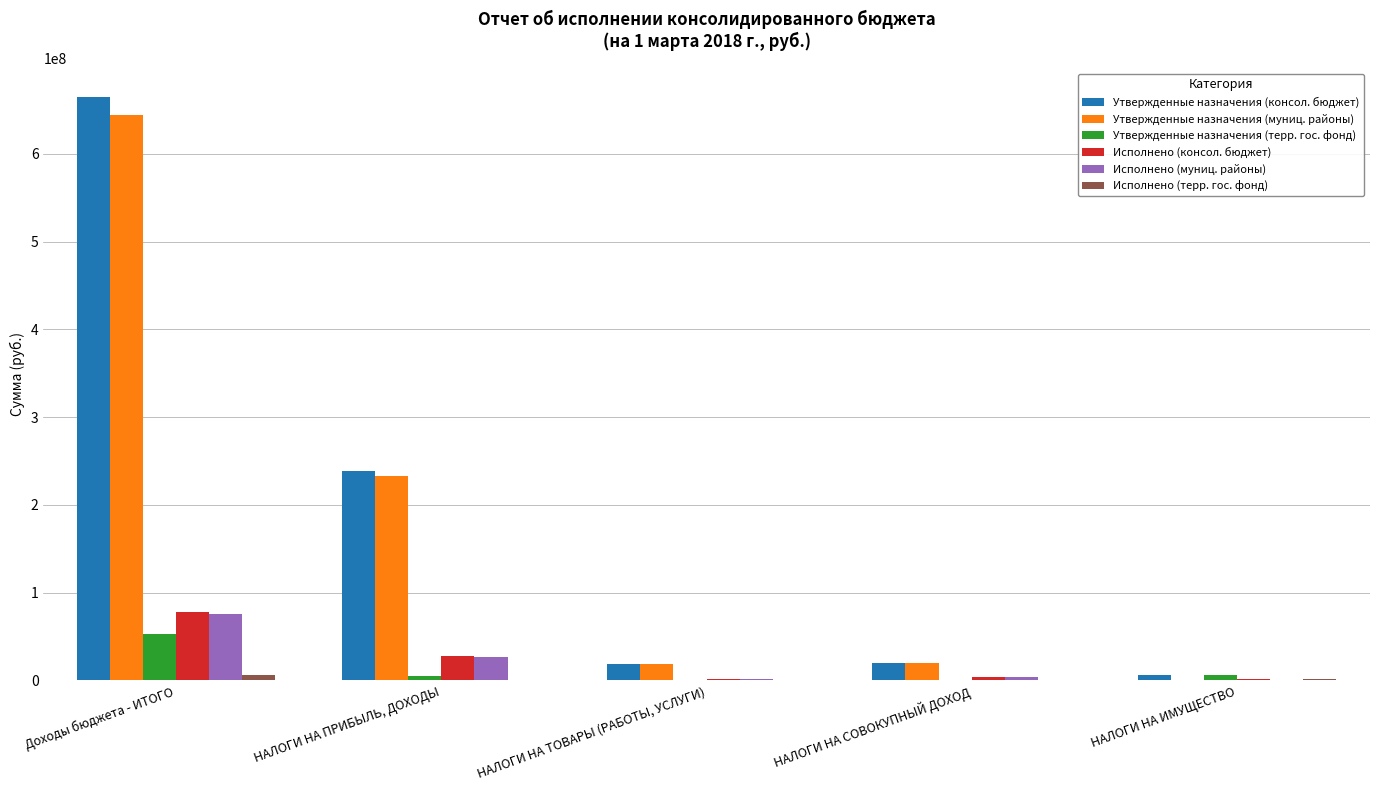

What is the sum of all Утвержденные назначения (муниц. районы) values?

915948656.0